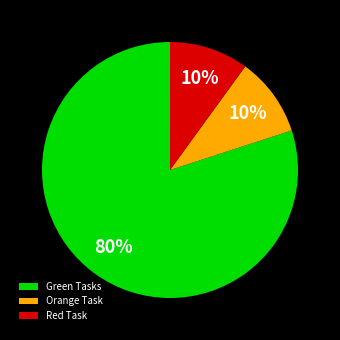

What is the largest slice in the pie chart?

Green Tasks